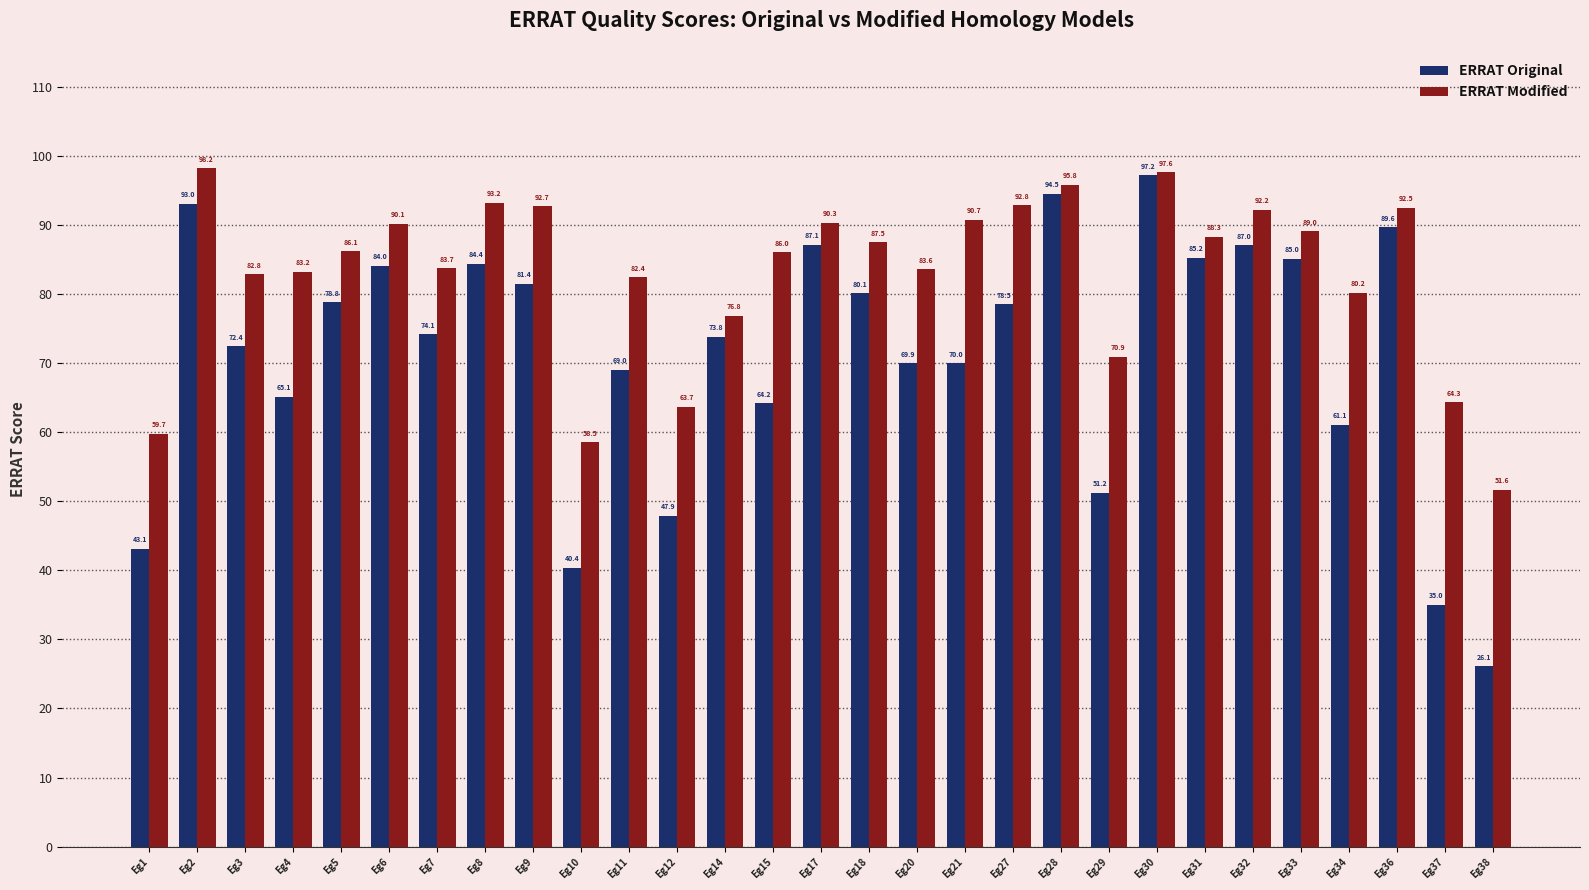

What is the spread (max minus min) of values at Eg5?

7.4